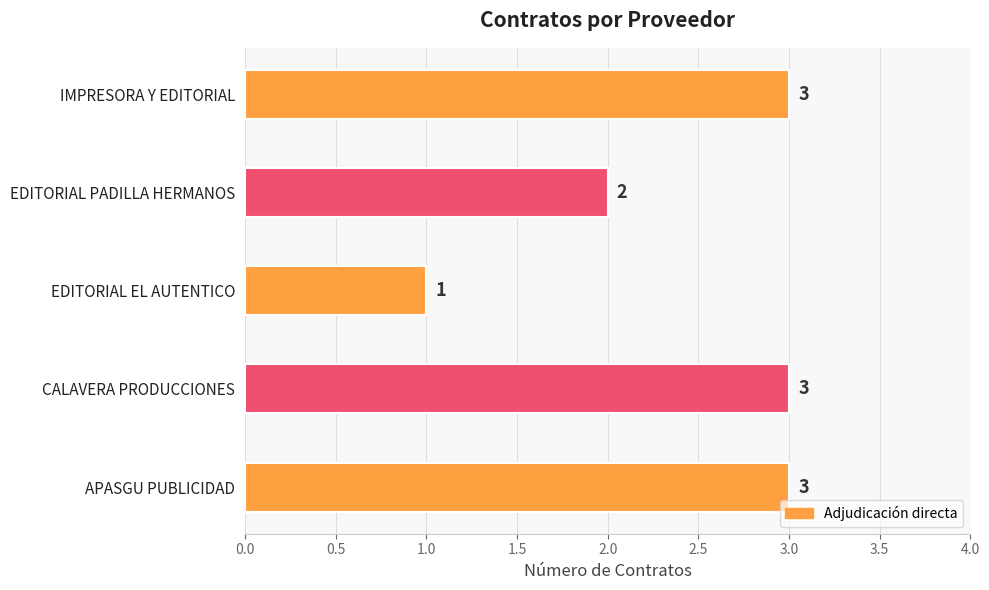

What is the minimum value shown in the chart?

1